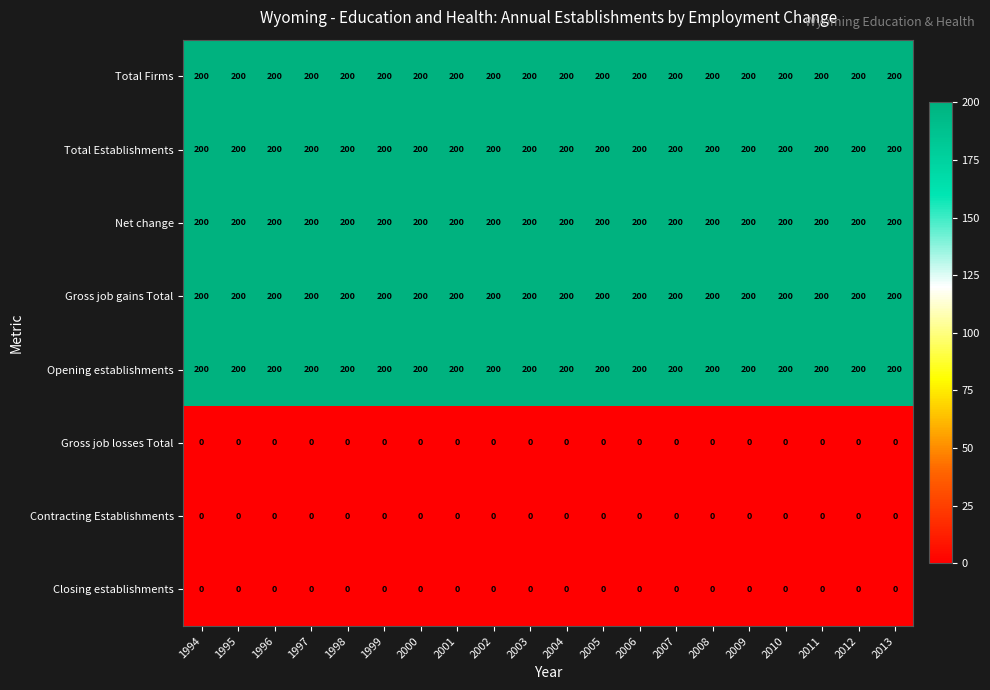

What is the maximum value shown in the chart?

200